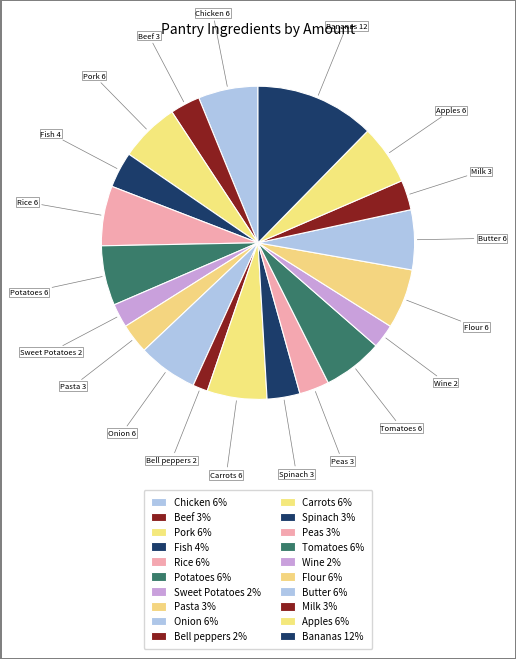

Count the number of slices in the pie.

20